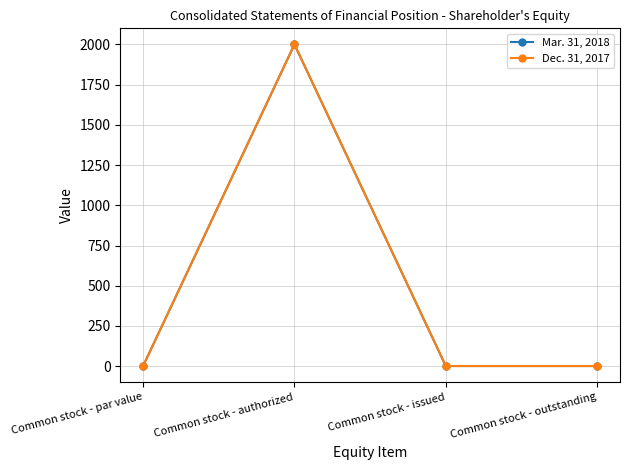

Is the value of Dec. 31, 2017 at Common stock - authorized greater than the value of Mar. 31, 2018 at Common stock - outstanding?

Yes